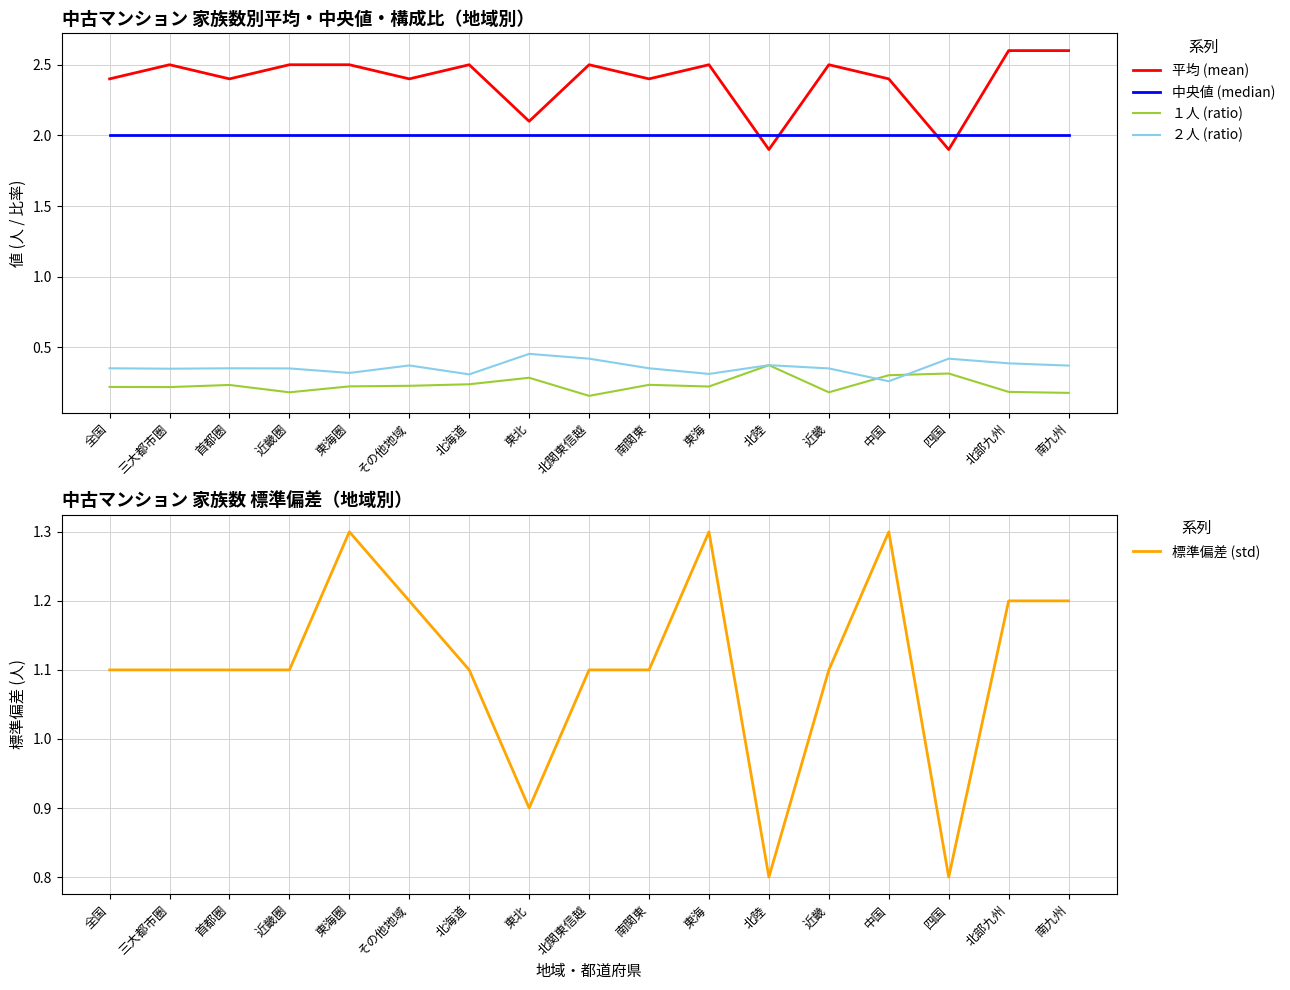

True or false: １人 (ratio) and 平均 (mean) cross at least once.

False